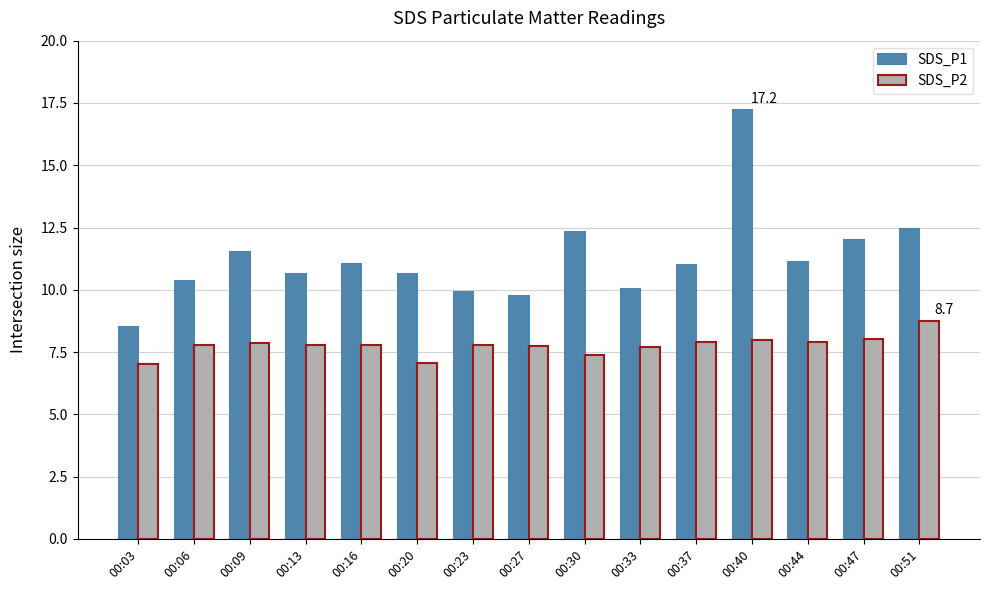

What is the difference between the SDS_P2 values at 00:16 and 00:47?

0.2